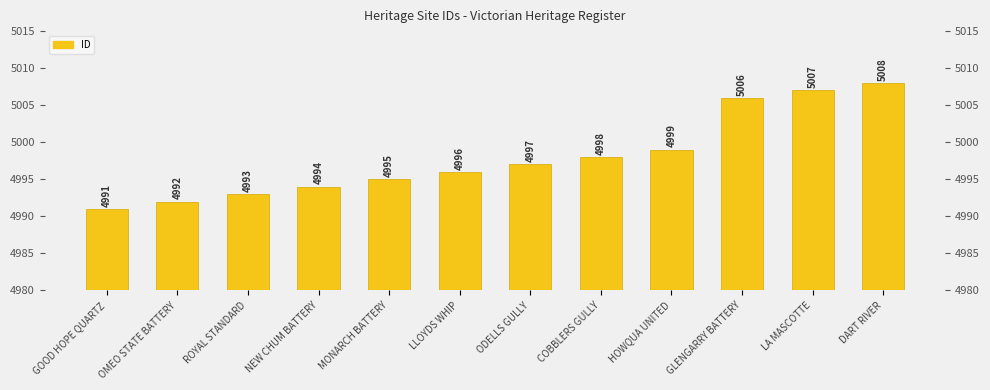

Is it true that the value at DART RIVER is 2346?

False